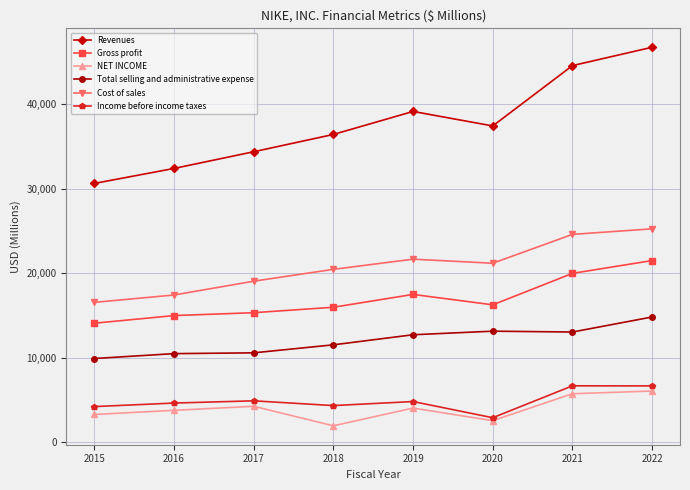

The value of Total selling and administrative expense at 2015 is 9892. True or false?

True